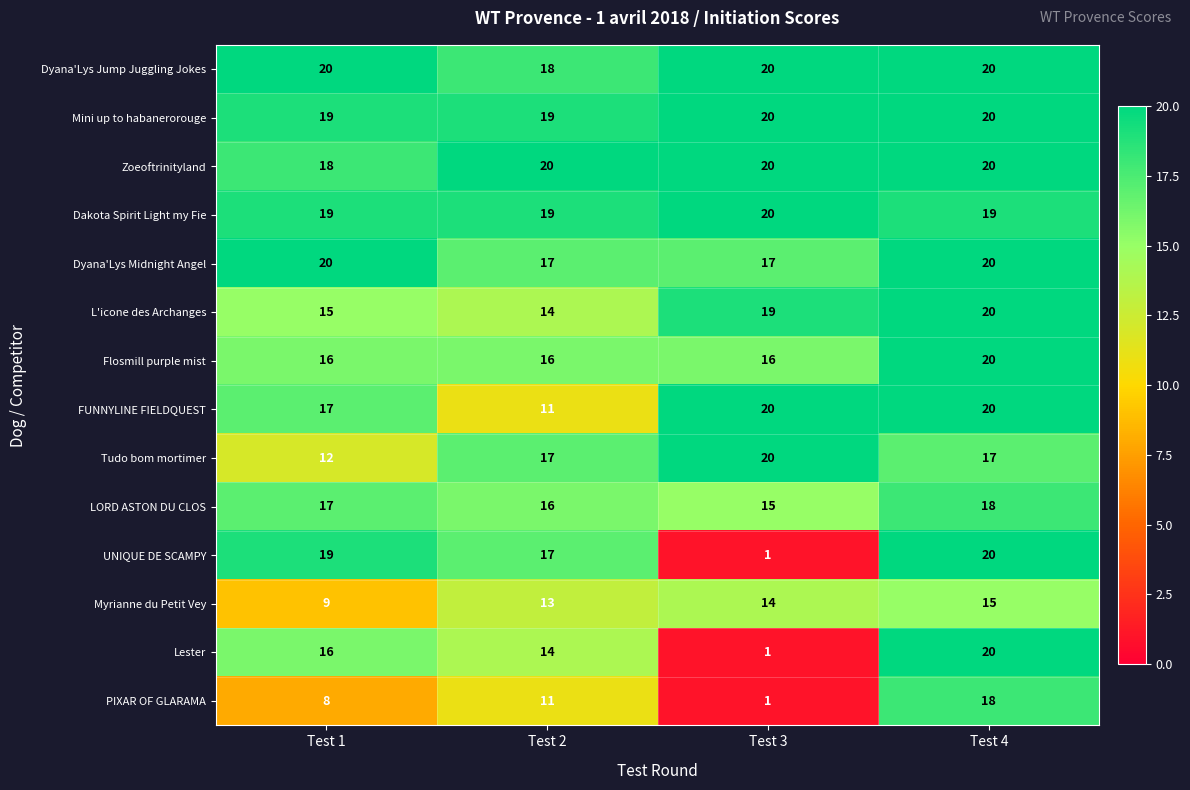

What is the average value of the Dyana'Lys Jump Juggling Jokes series?

20